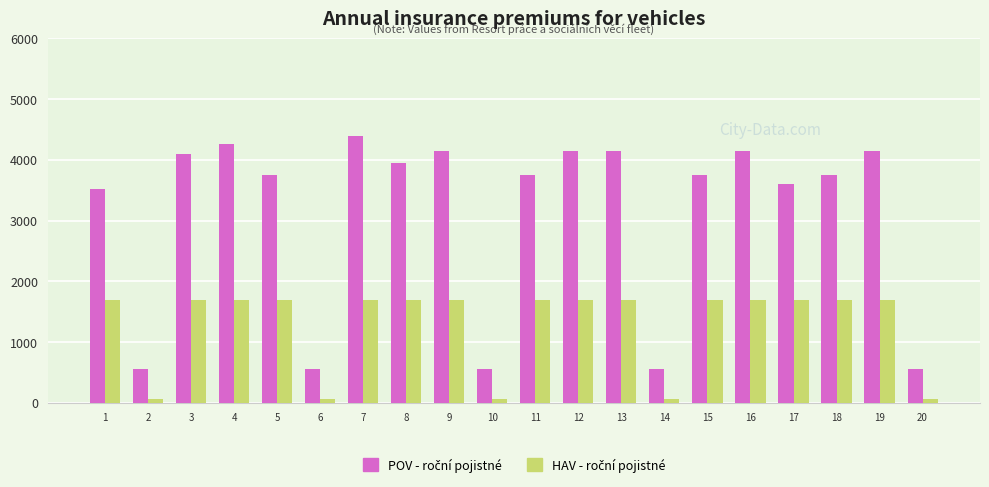

What is the maximum value shown in the chart?

4400